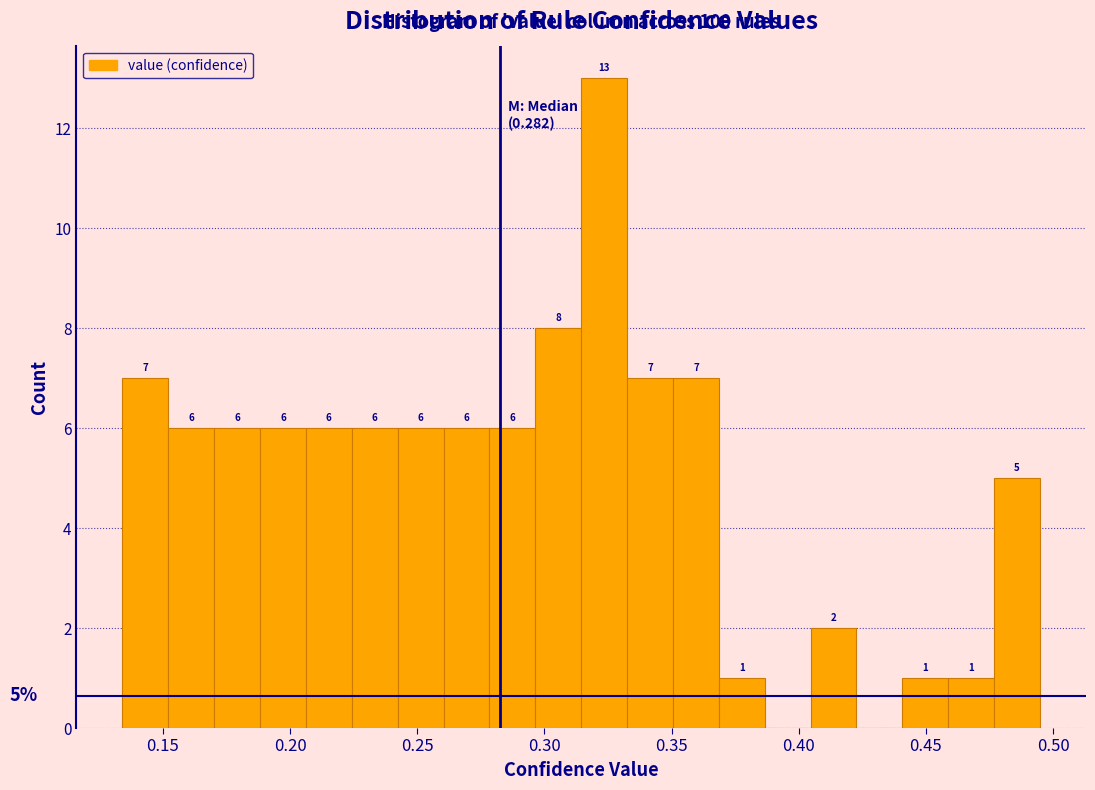

Read against the x-axis, roughly where is the centre of the tallest bar?

0.325